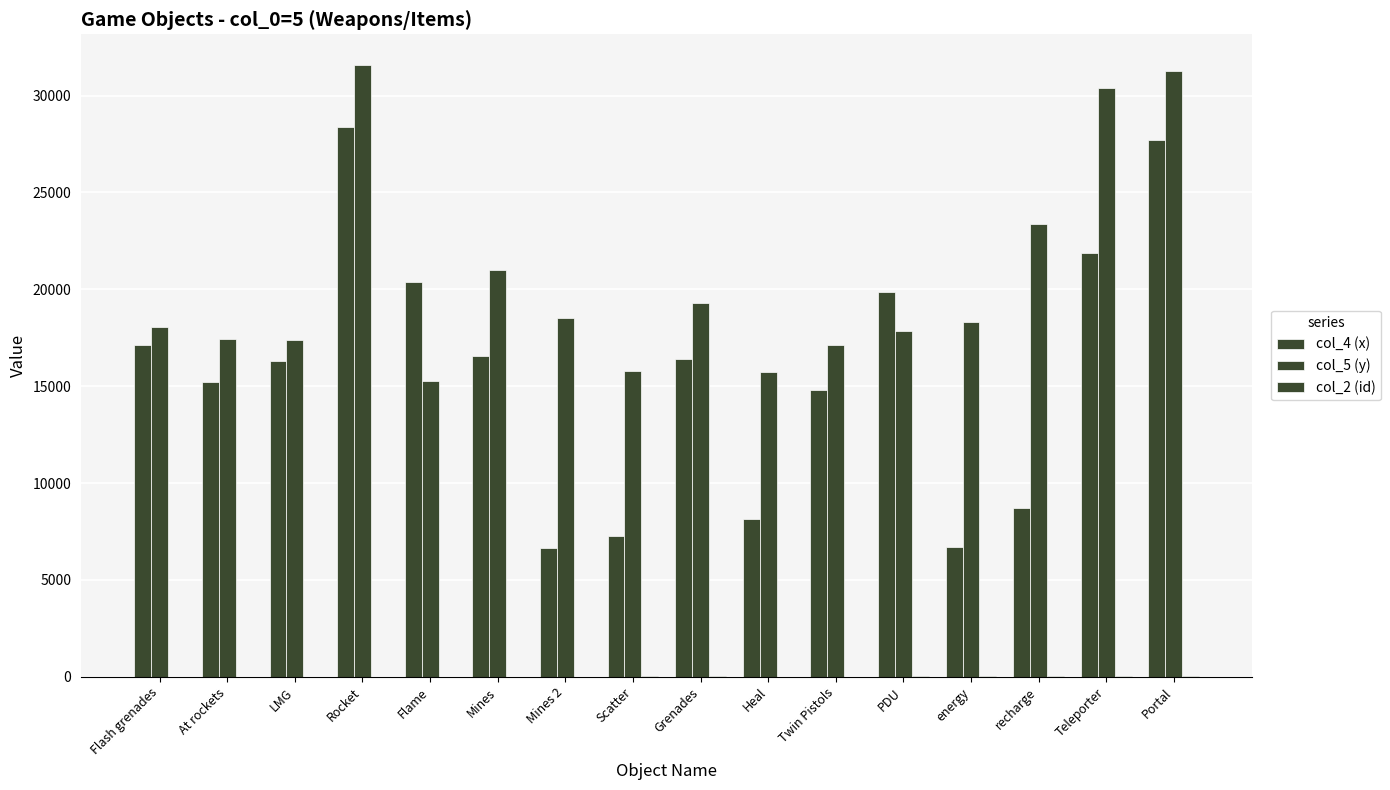

Are the bars horizontal?

No